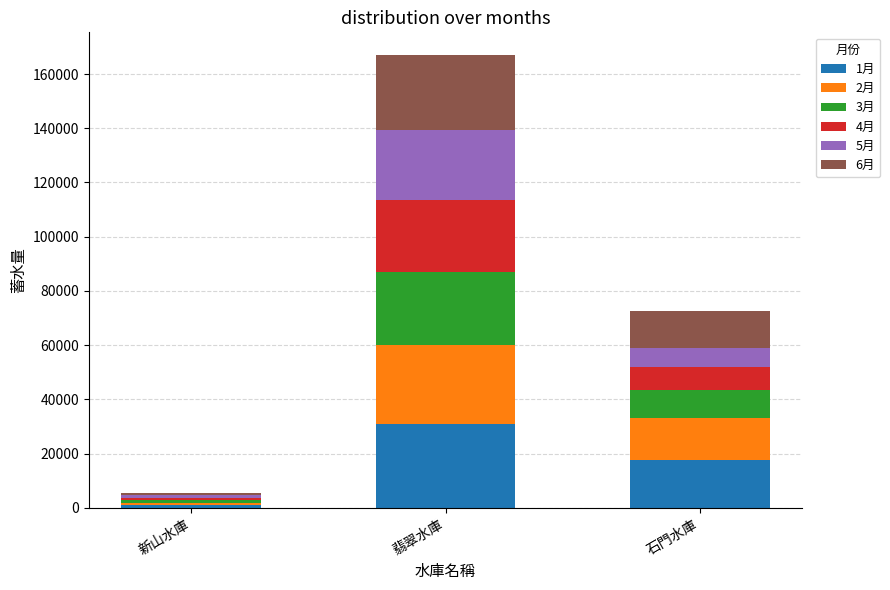

How many distinct data groups are displayed?

6